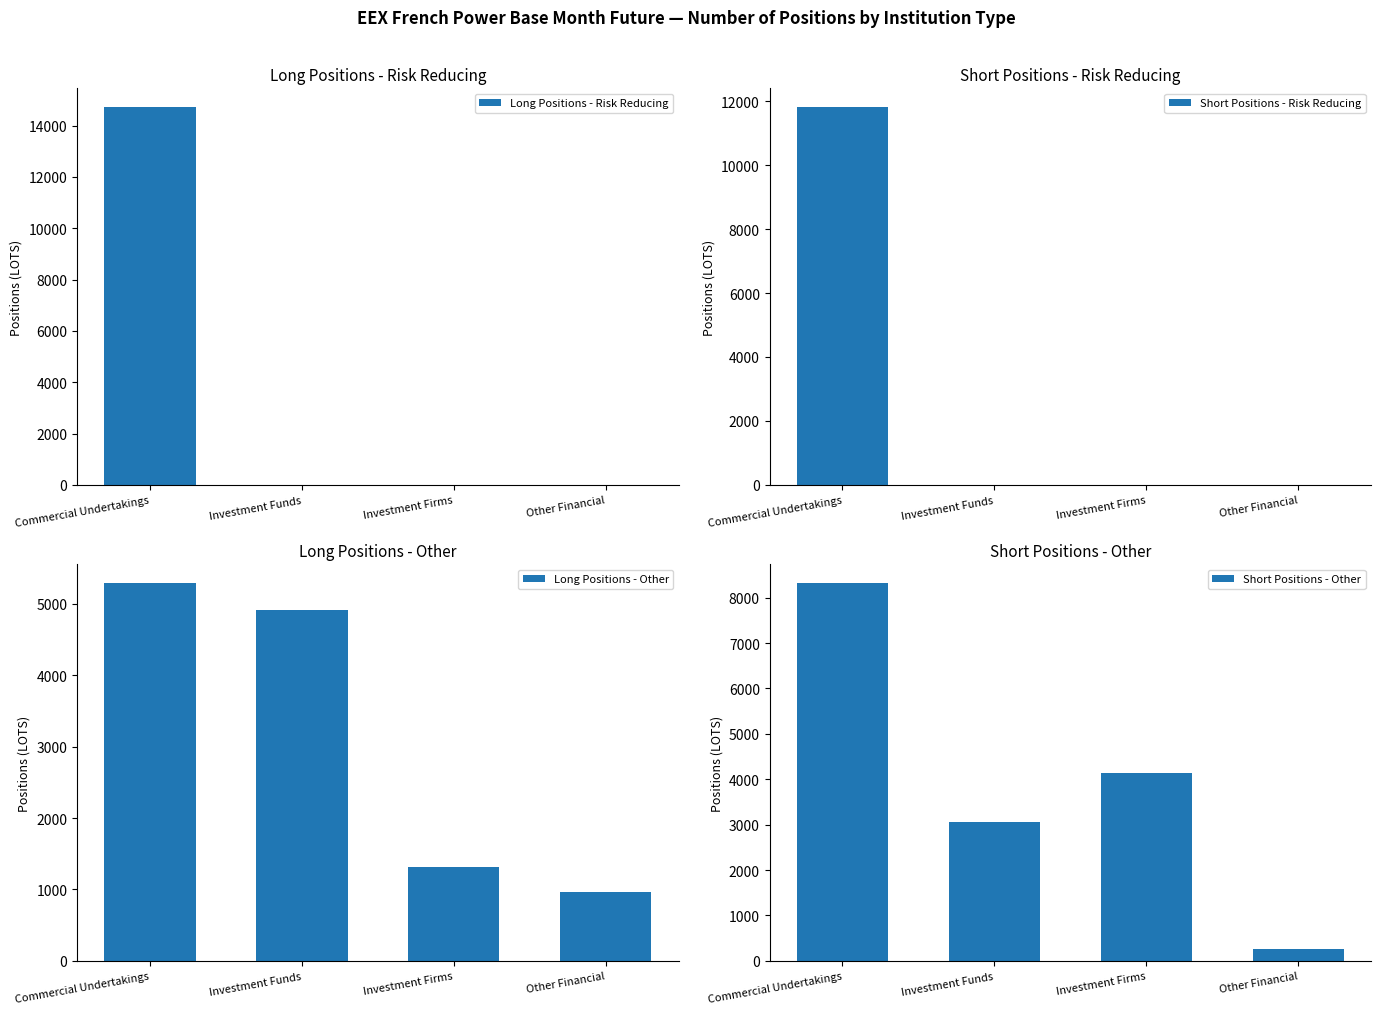

What is the difference between the maximum and minimum values in the Long Positions - Other series?

4325.8